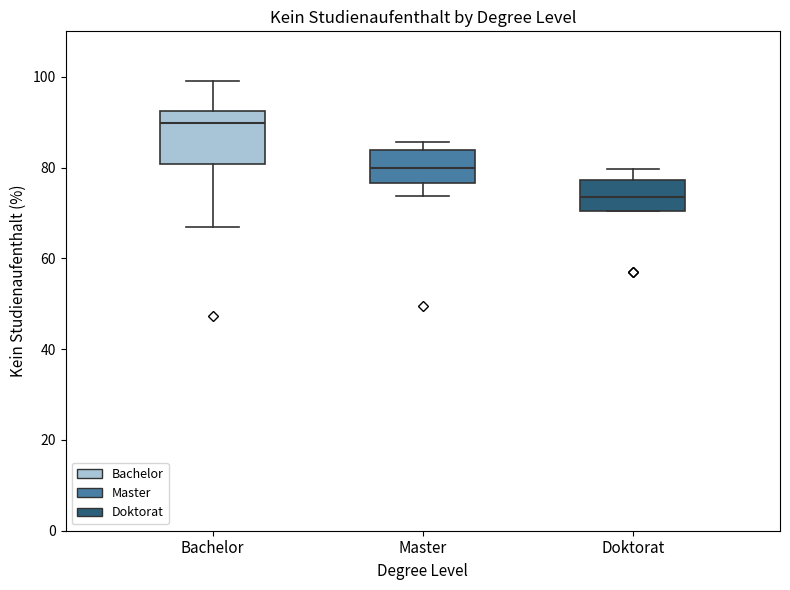

Reading left to right, transcribe this box plot: for each box, give where its median line is, the range the box spans, and where its two whiskers end, as read against the y-axis. The values are not printed on the chart, so give them approximately, as read against the axis.

Bachelor: median 90, box 80 to 92, whiskers 68 to 100
Master: median 80, box 76 to 84, whiskers 74 to 86
Doktorat: median 74, box 70 to 78, whiskers 70 to 80